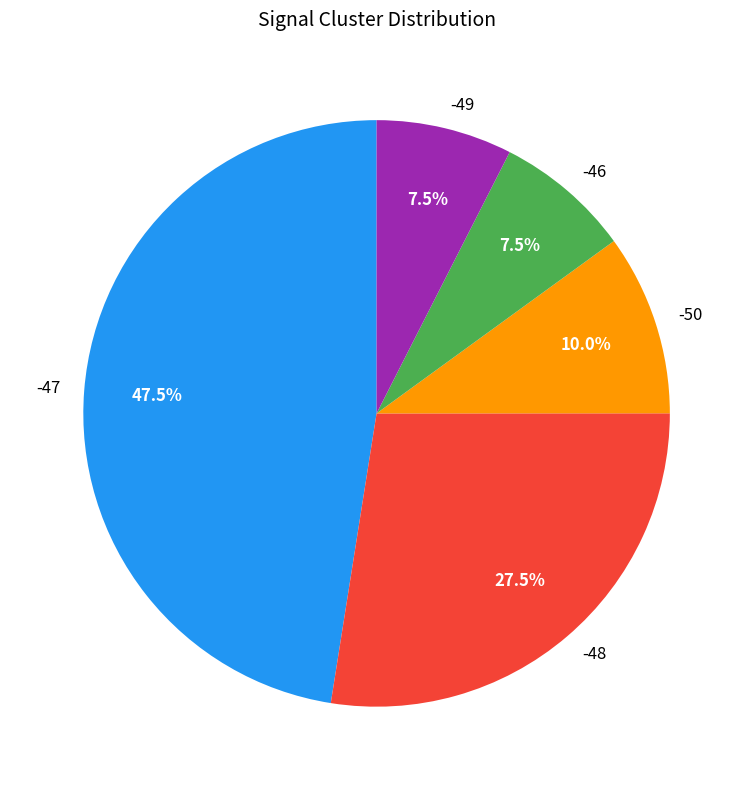

What is the largest slice in the pie chart?

-47